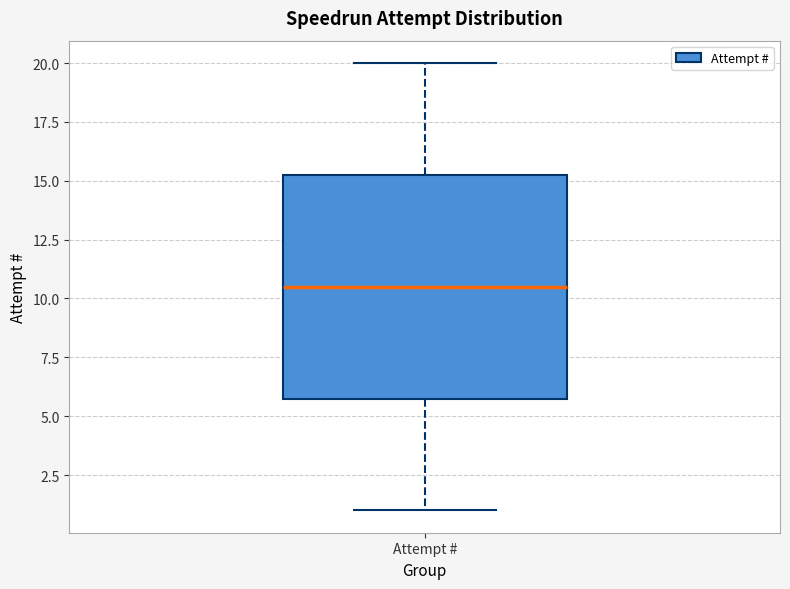

Where is the upper edge of the box for Attempt # on the y-axis? The values are not printed on the chart, so give them approximately, as read against the axis.

15.5